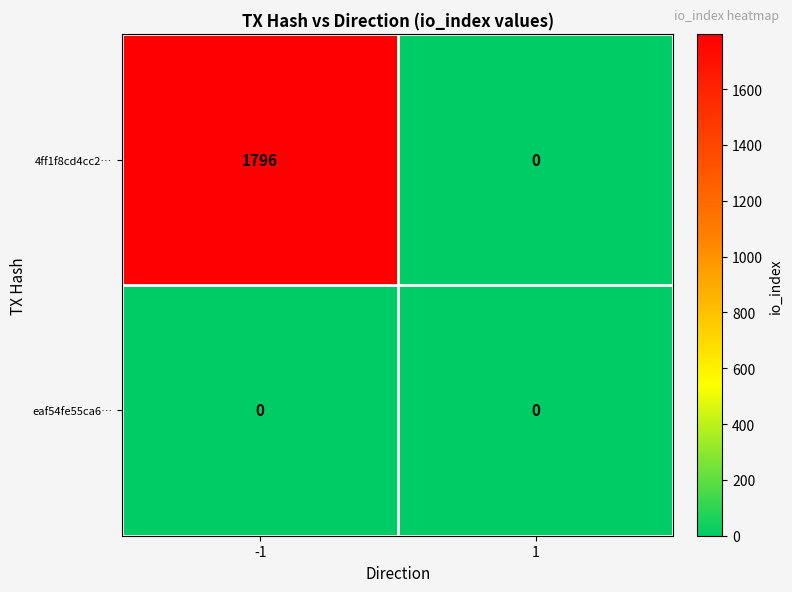

True or false: 4ff1f8cd4cc2… has a value of 1796 at -1.

True